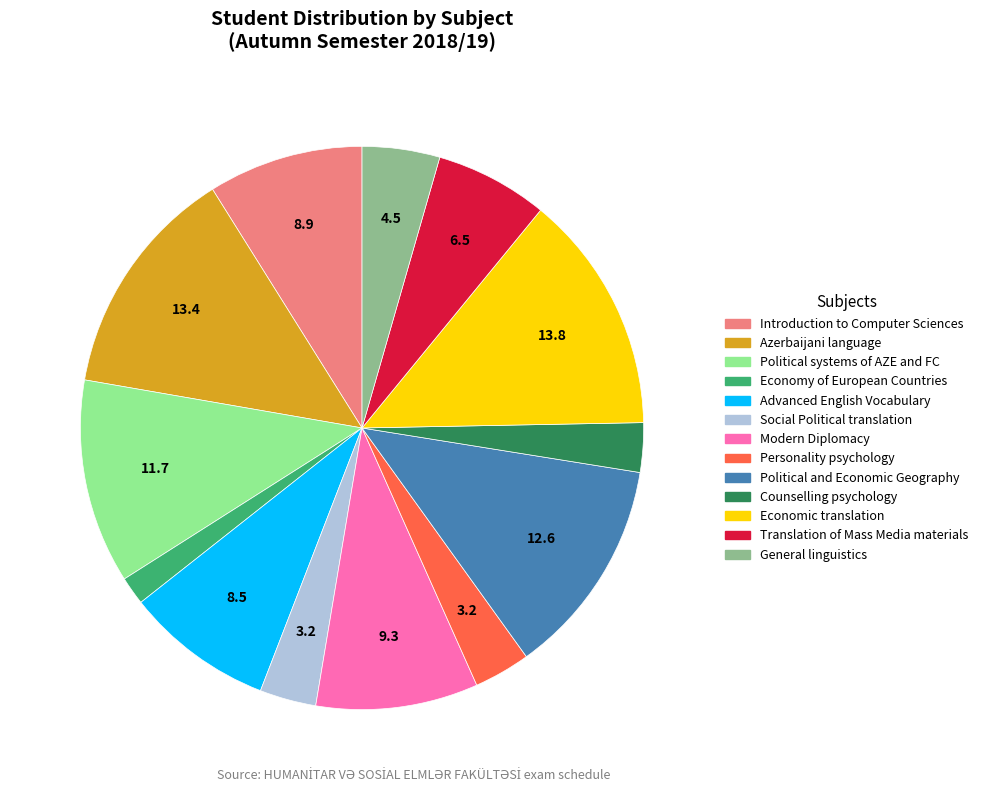

Count the number of slices in the pie.

13